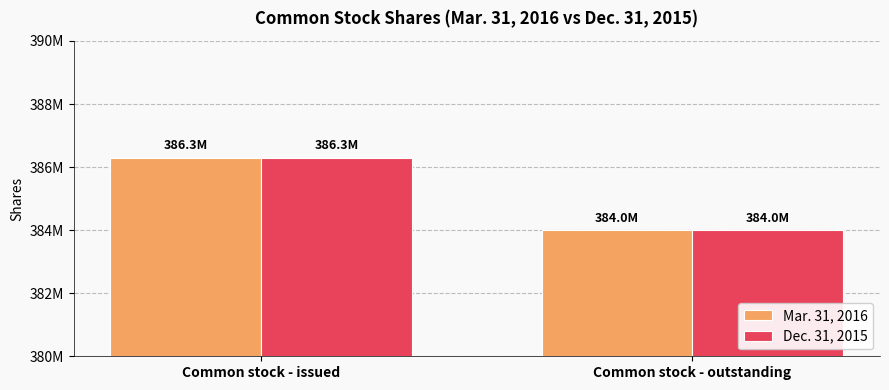

Does the chart contain stacked bars?

No